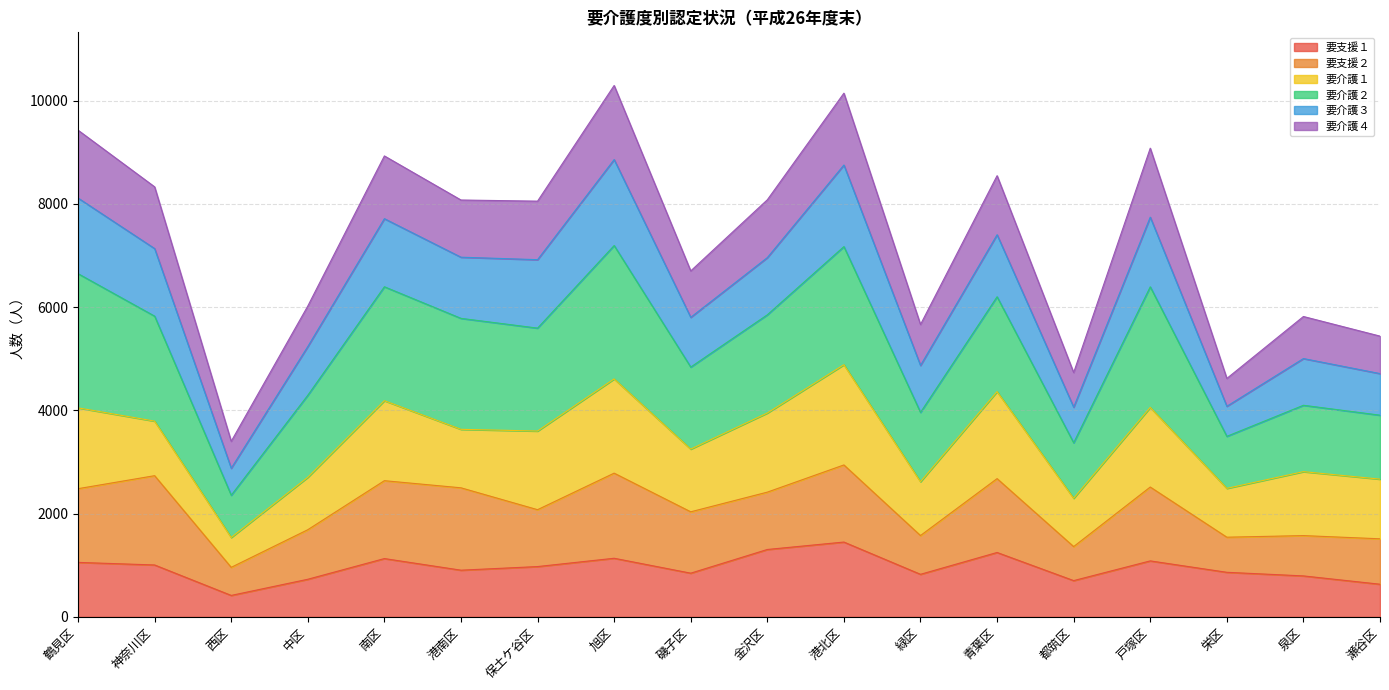

Between 金沢区 and 保土ケ谷区, which is larger?

金沢区